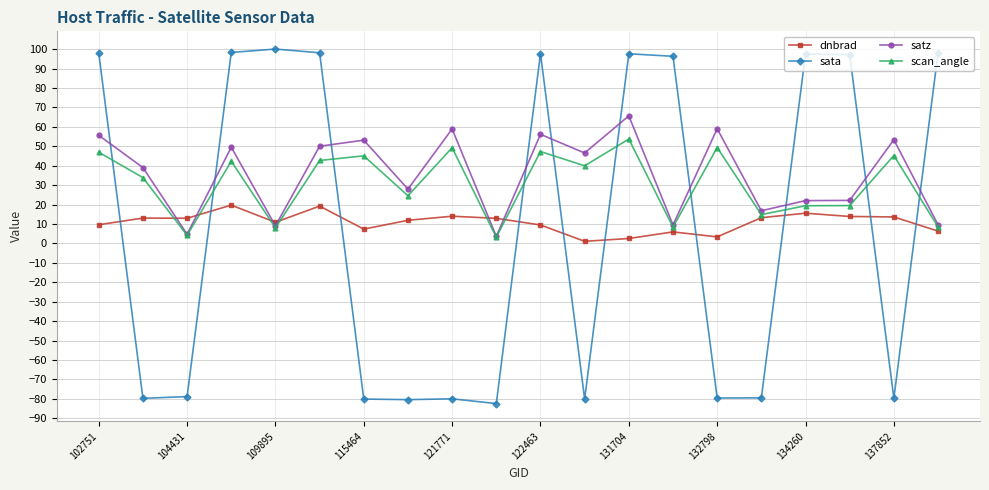

In satz, how many points are higher than both neighbors (excluding endpoints)?

7